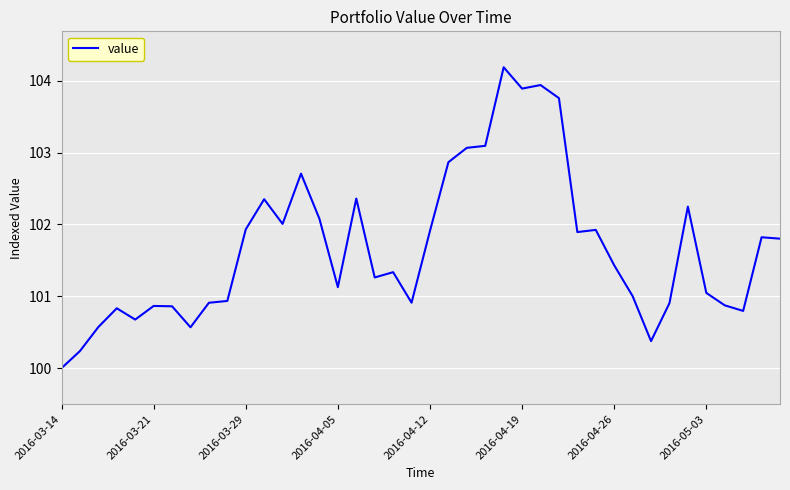

What is the difference between the maximum and minimum values?

4.2